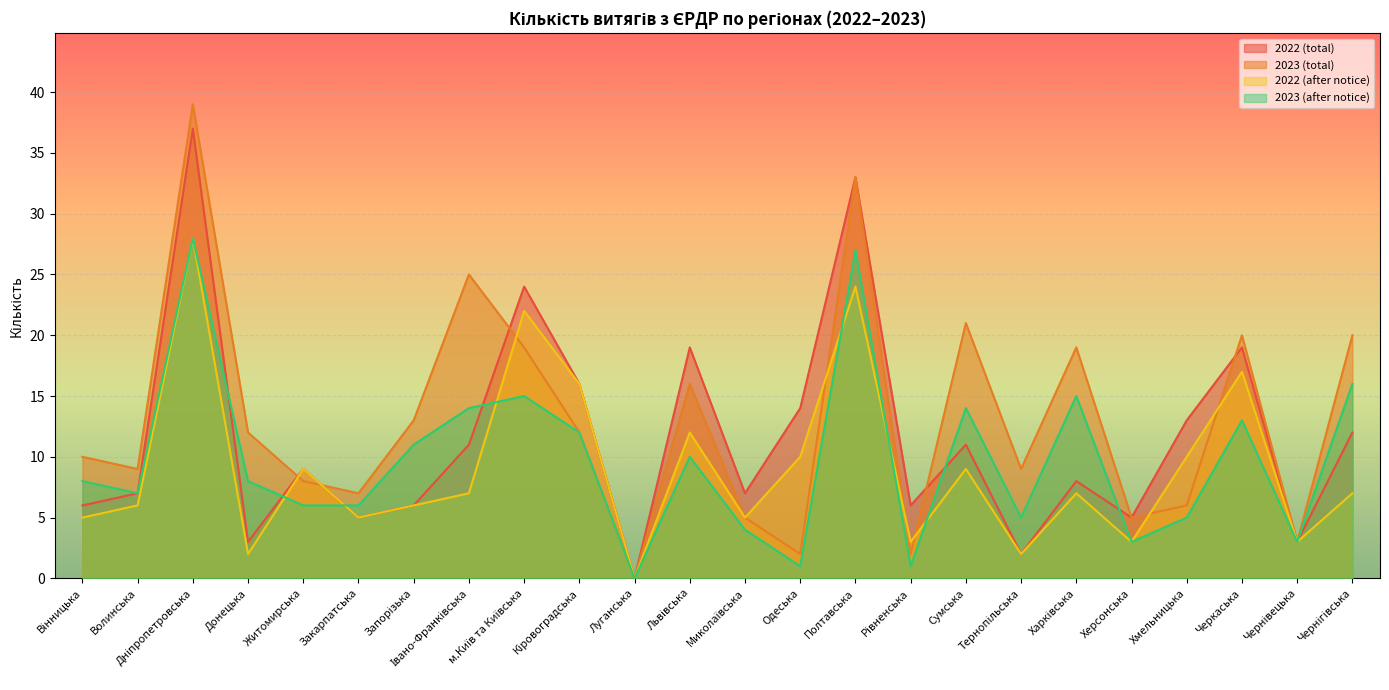

Reading left to right, list all the values displayed in this chart.

2022 (total): 6	7	37	3	9	5	6	11	24	16	0	19	7	14	33	6	11	2	8	5	13	19	3	12
2023 (total): 10	9	39	12	8	7	13	25	19	12	0	16	5	2	33	2	21	9	19	5	6	20	3	20
2022 (after notice): 5	6	28	2	9	5	6	7	22	16	0	12	5	10	24	3	9	2	7	3	10	17	3	7
2023 (after notice): 8	7	28	8	6	6	11	14	15	12	0	10	4	1	27	1	14	5	15	3	5	13	3	16